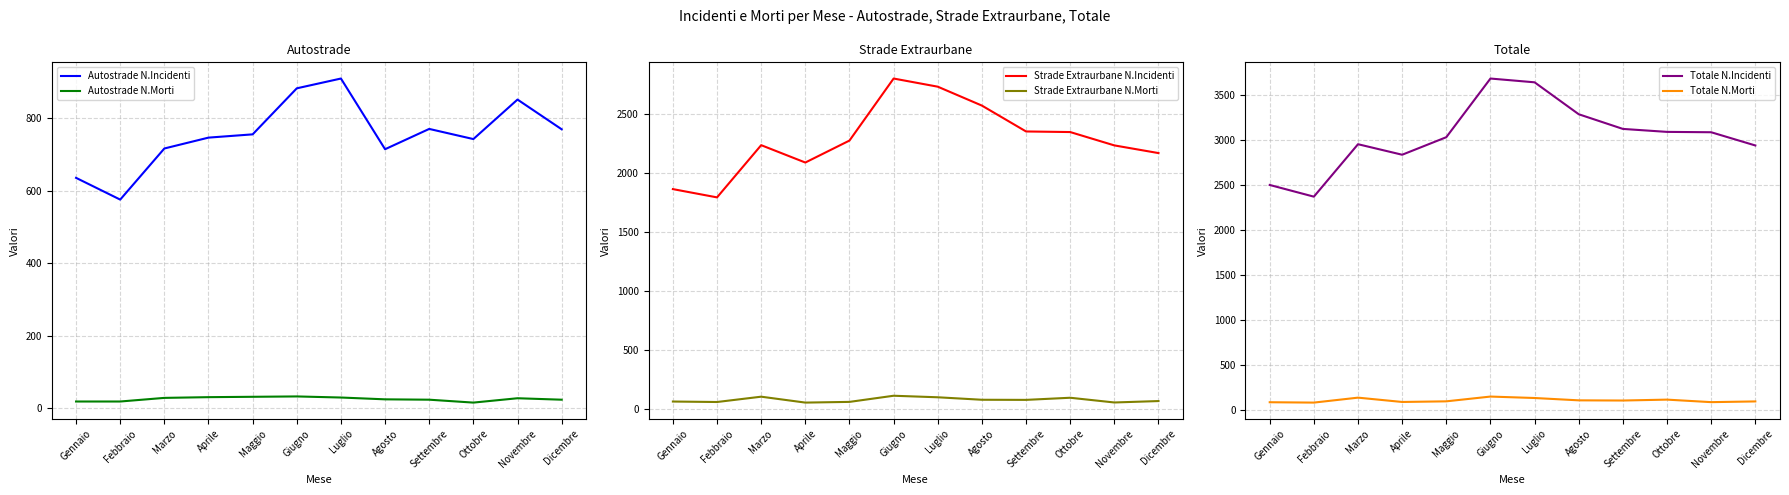

What are all the series names shown in the legend?

Autostrade N.Incidenti, Autostrade N.Morti, Strade Extraurbane N.Incidenti, Strade Extraurbane N.Morti, Totale N.Incidenti, Totale N.Morti